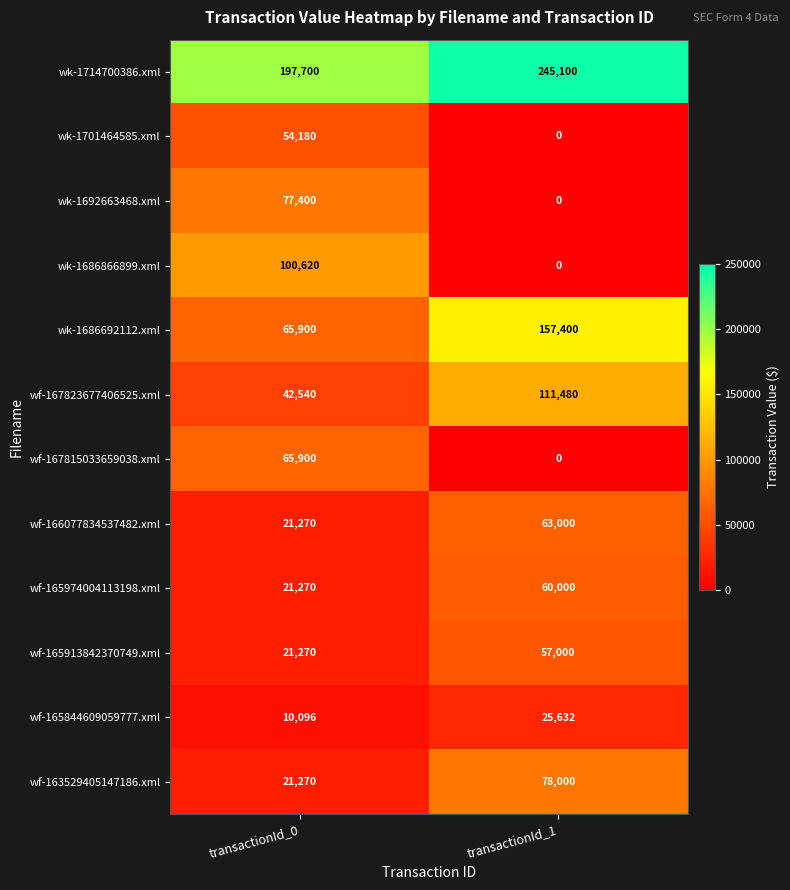

Which series has the largest total across all categories?

wk-1714700386.xml